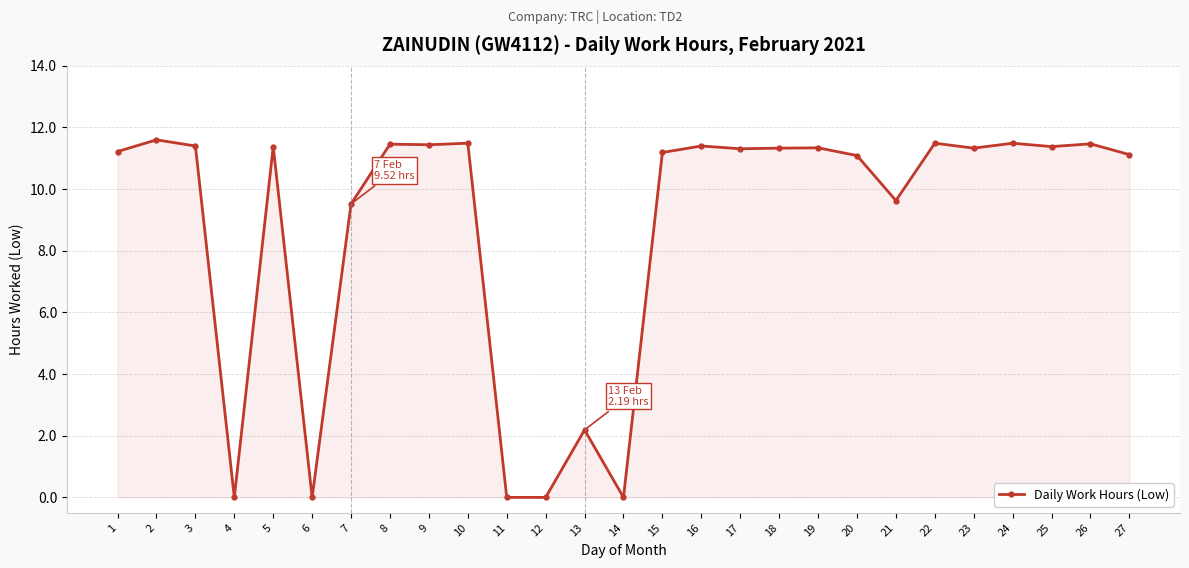

What is the change in value from 6 to 22?

+11.5